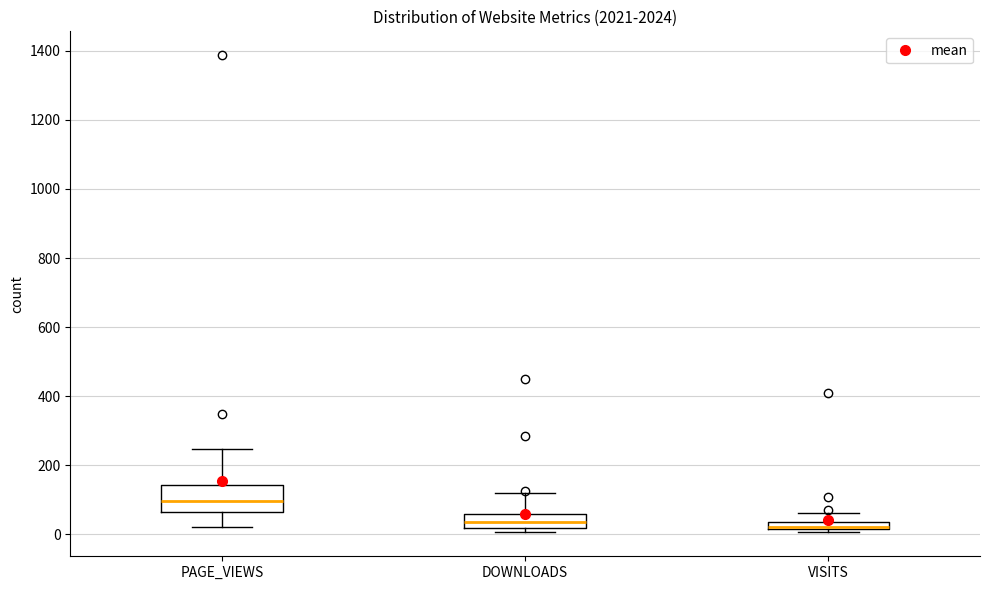

Comparing the boxes themselves (not the whiskers), which one is the tallest?

PAGE_VIEWS